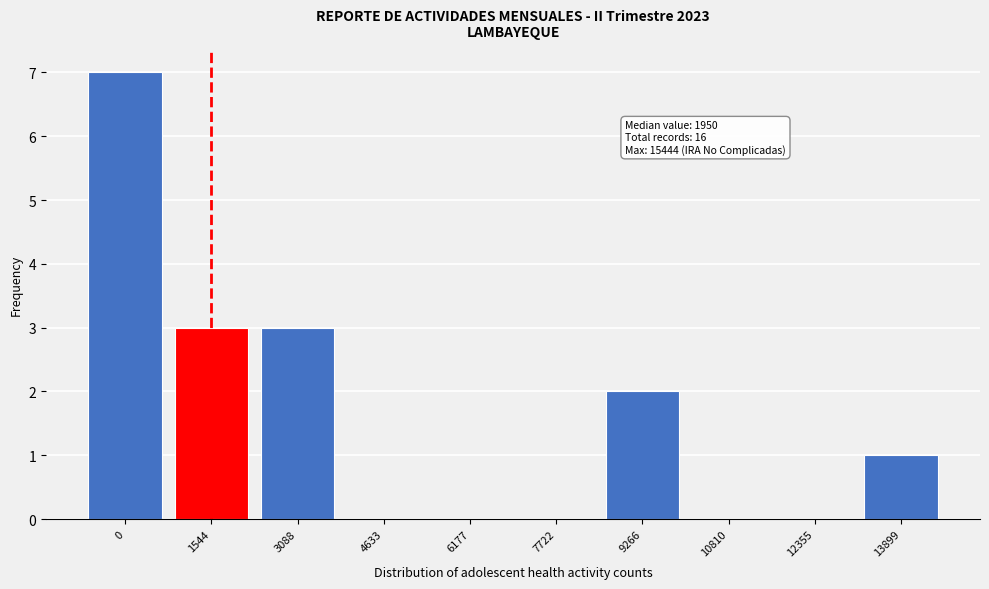

Reading left to right, transcribe all the data shown in this chart.

0=7	1544=3	3088=3	4633=0	6177=0	7722=0	9266=2	10810=0	12355=0	13899=1